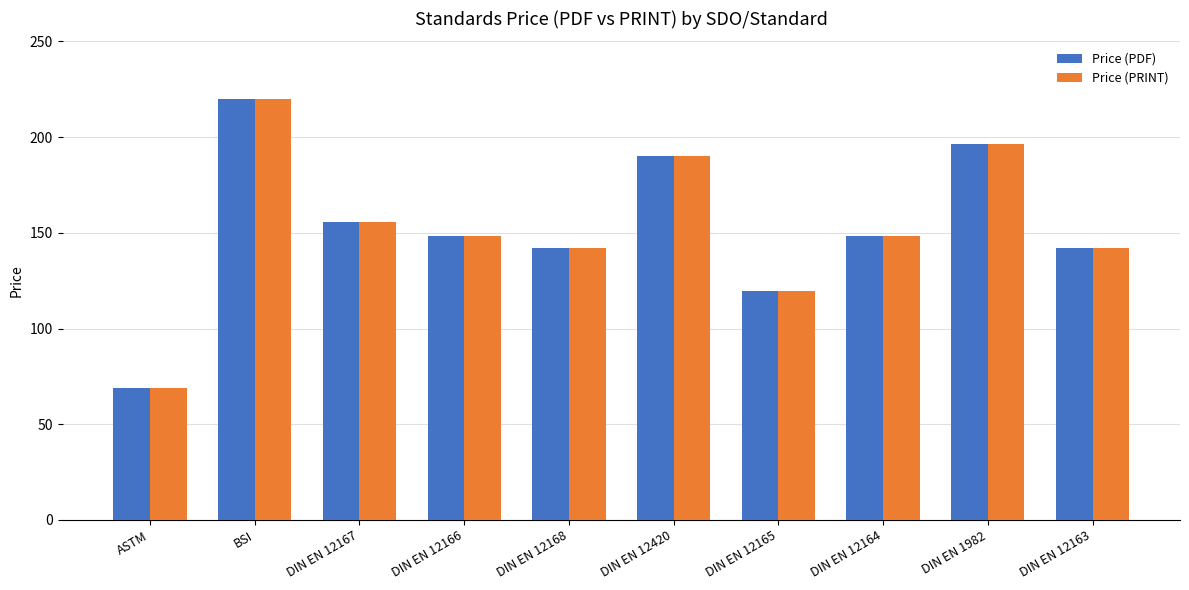

At which category does the chart reach its peak across all series?

BSI